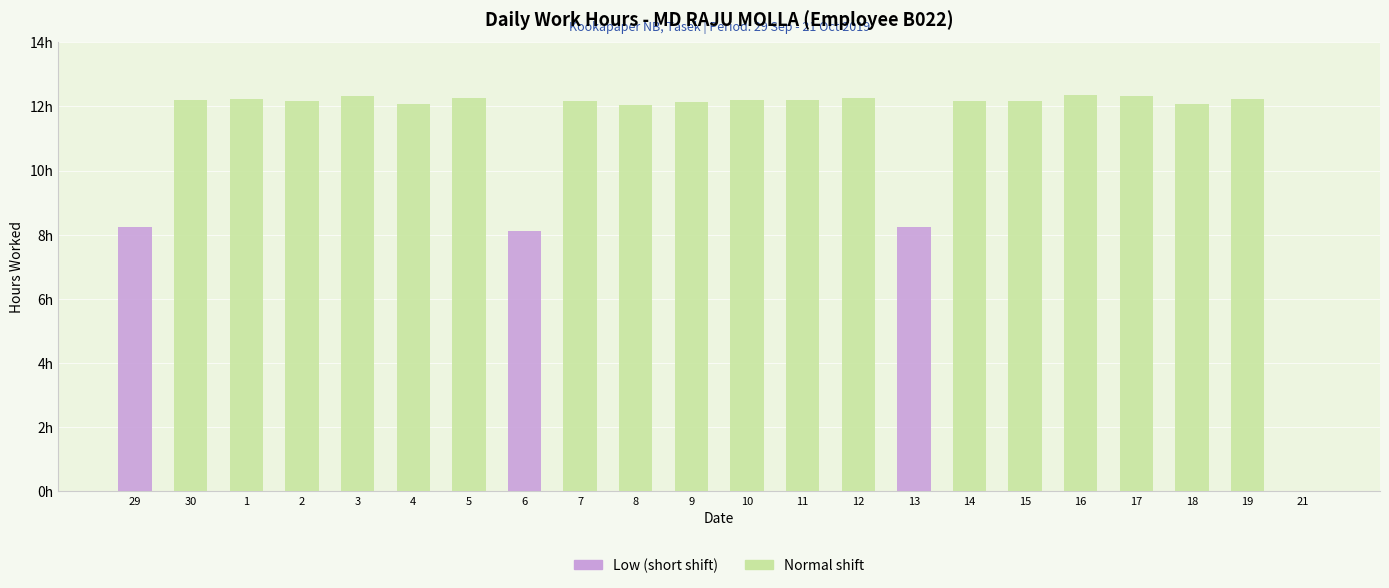

Rank the categories by Normal shift value from lowest to highest.

29, 6, 13, 21, 8, 4, 18, 9, 7, 15, 2, 14, 10, 11, 30, 19, 1, 12, 5, 17, 3, 16